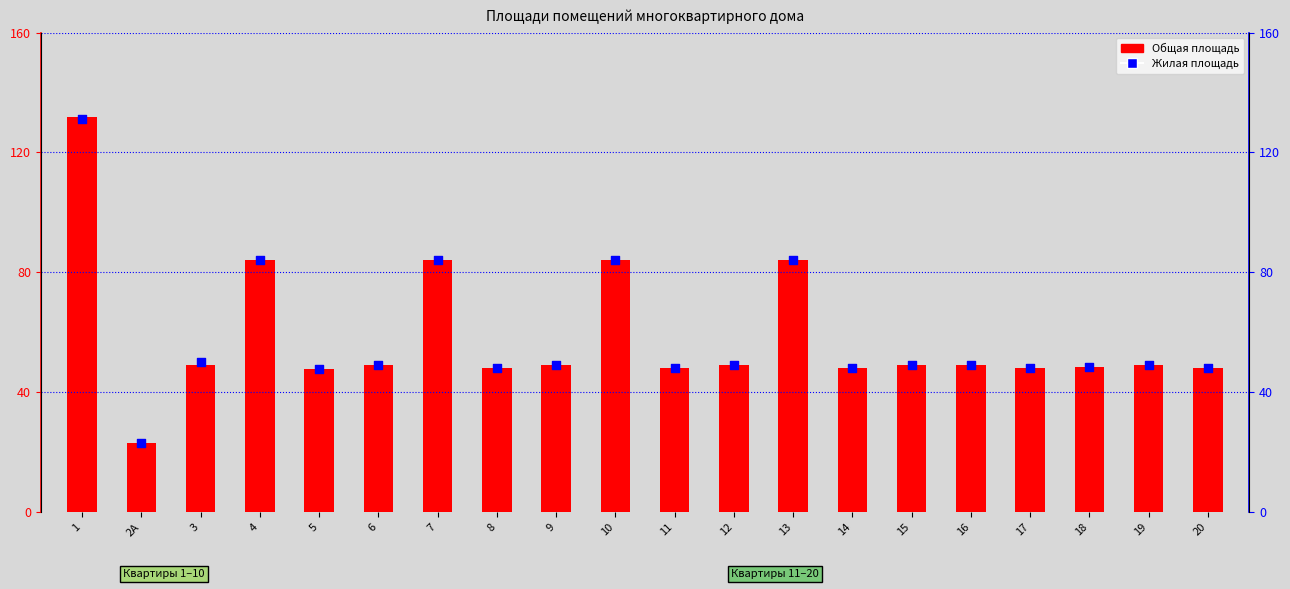

What is the total value across all series at 2А?

46.1